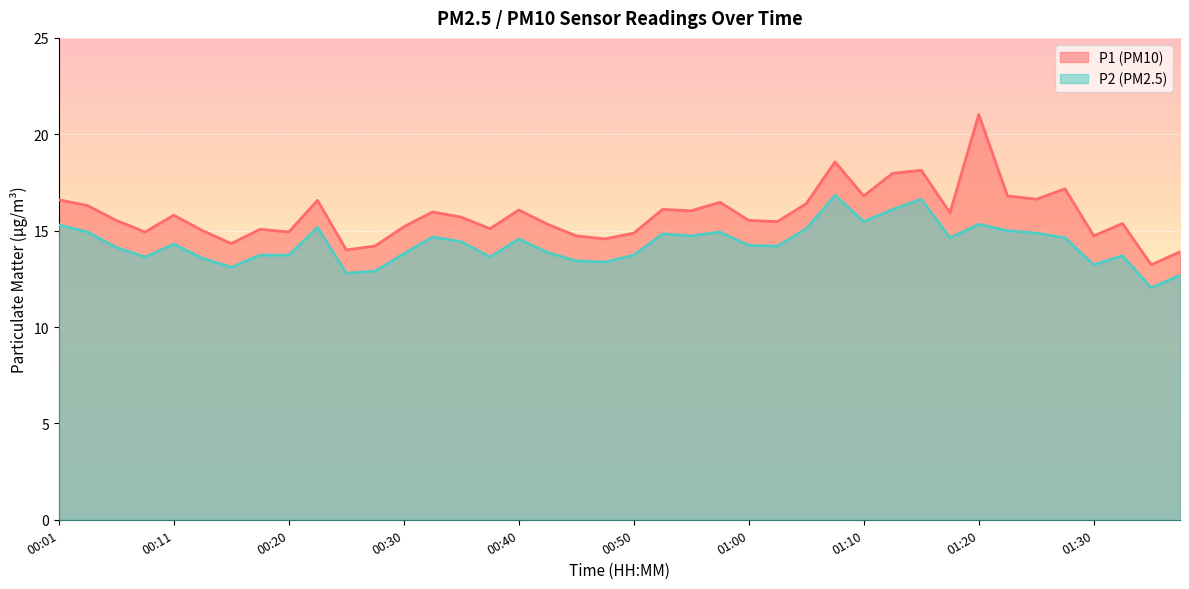

Where does the P2 series first go above 14?

00:01